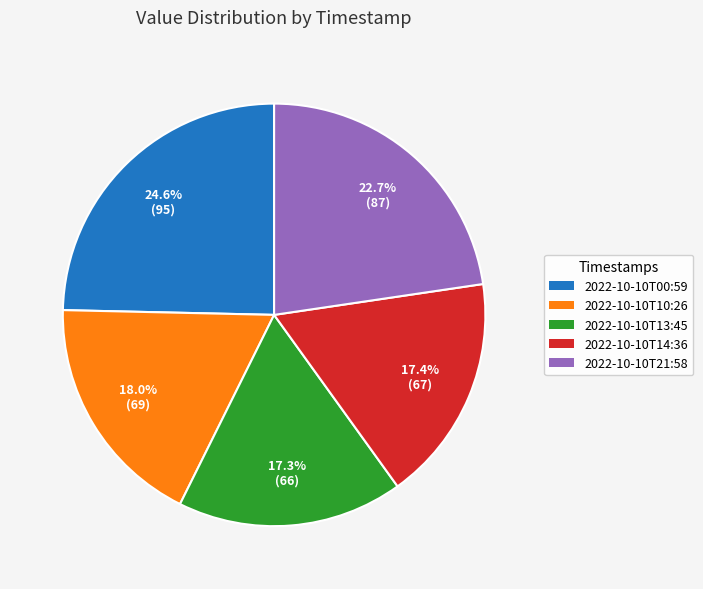

Is 2022-10-10T00:59 the majority of the pie?

No